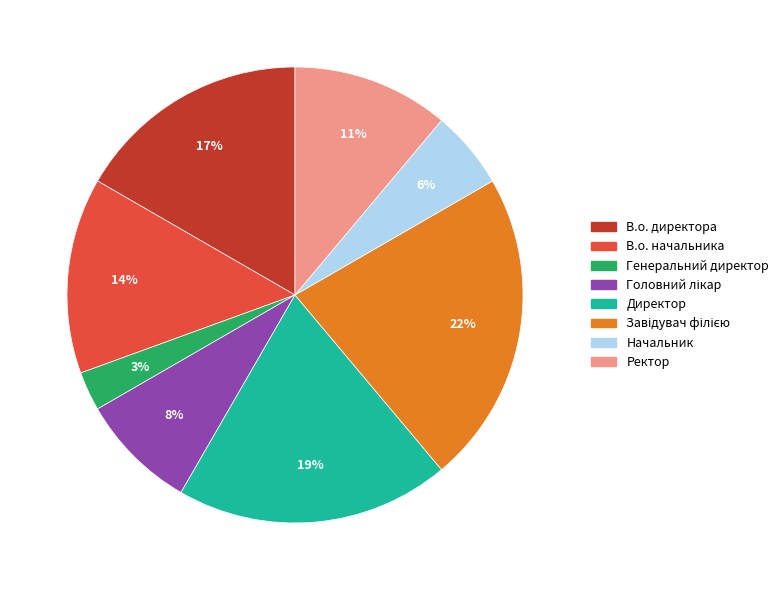

How many segments does this pie chart have?

8